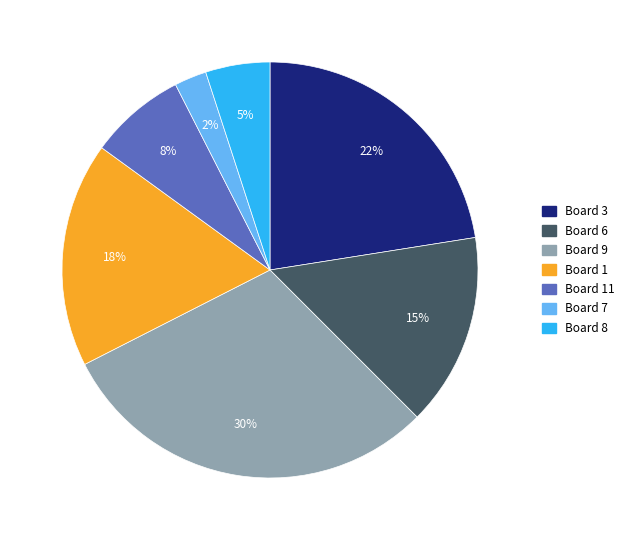

Does any single category account for the majority?

No